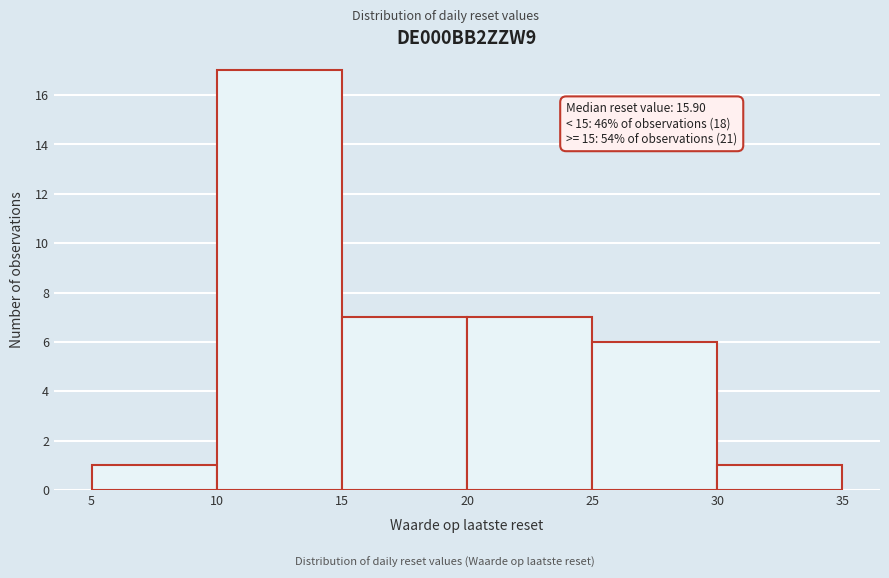

Over which range of the x-axis is the bar tallest?

10 to 15